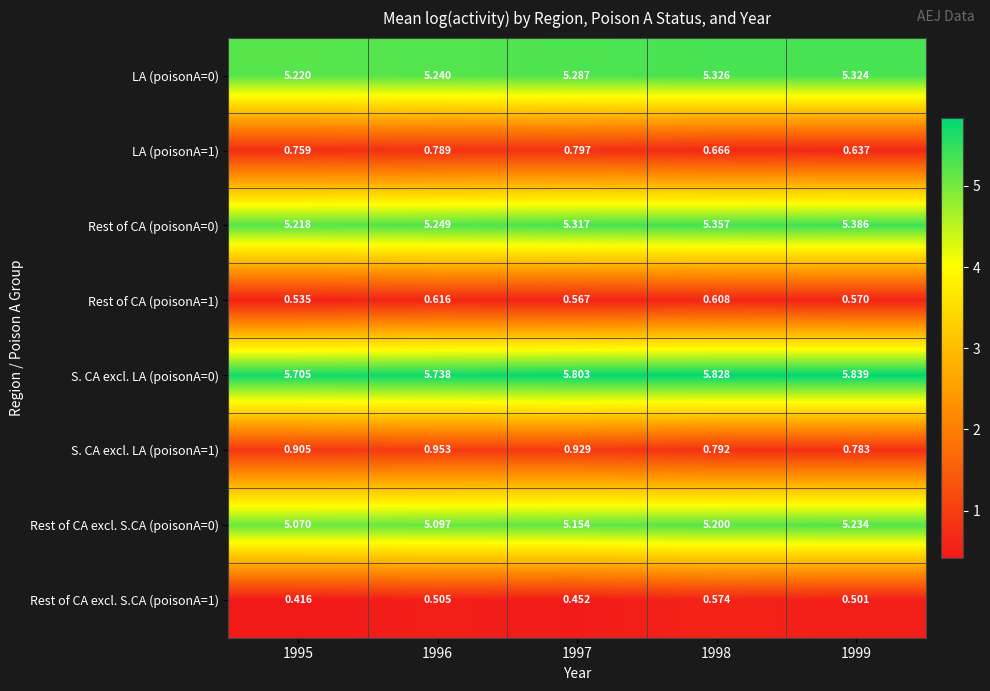

Is the value of Rest of CA (poisonA=0) at 1997 greater than the value of Rest of CA excl. S.CA (poisonA=0) at 1996?

Yes